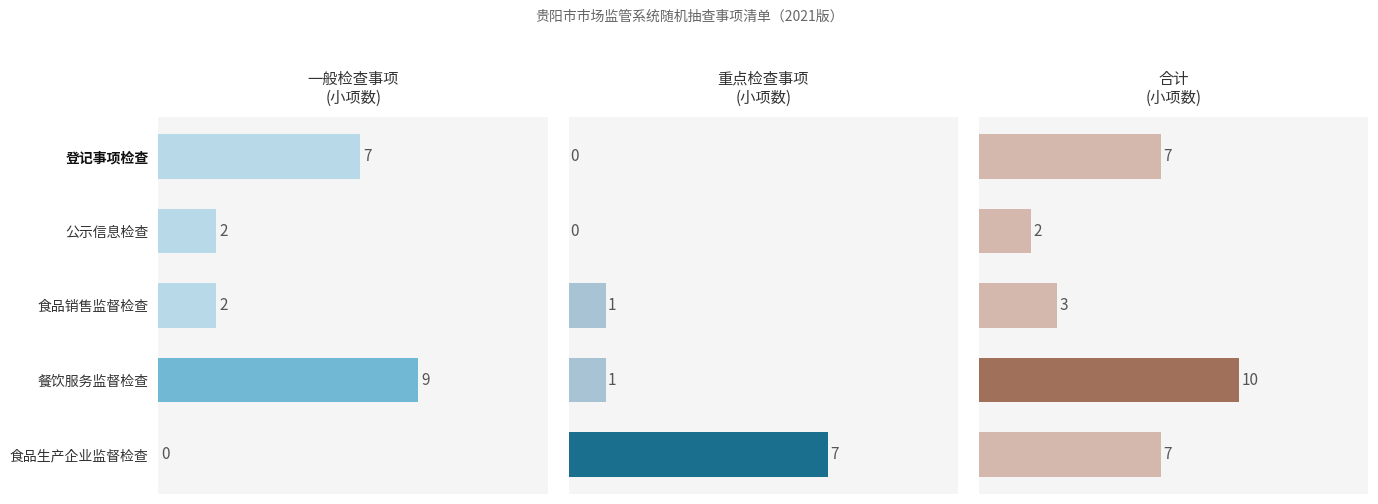

Rank the categories by 重点检查事项 value from highest to lowest.

食品生产企业监督检查, 食品销售监督检查, 餐饮服务监督检查, 登记事项检查, 公示信息检查